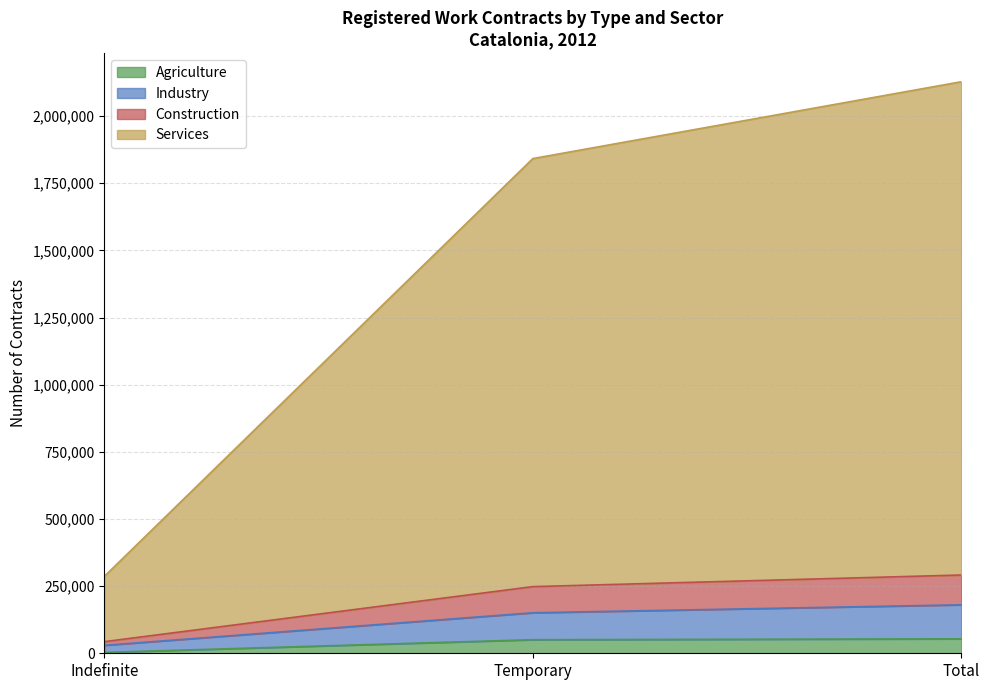

How many data points in Services are less than 248167?

1